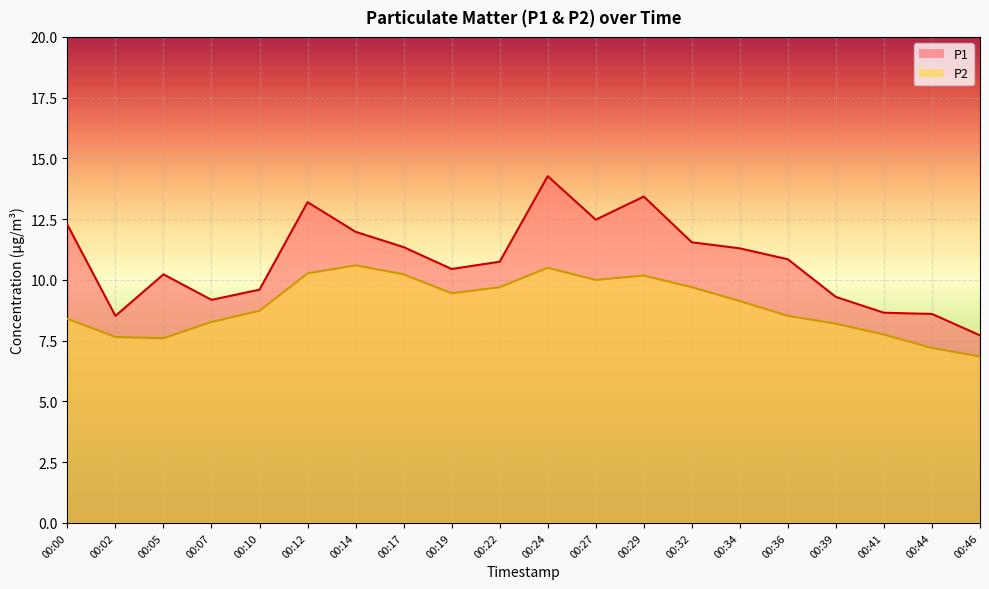

At which label is P1 closest to 10?

00:05